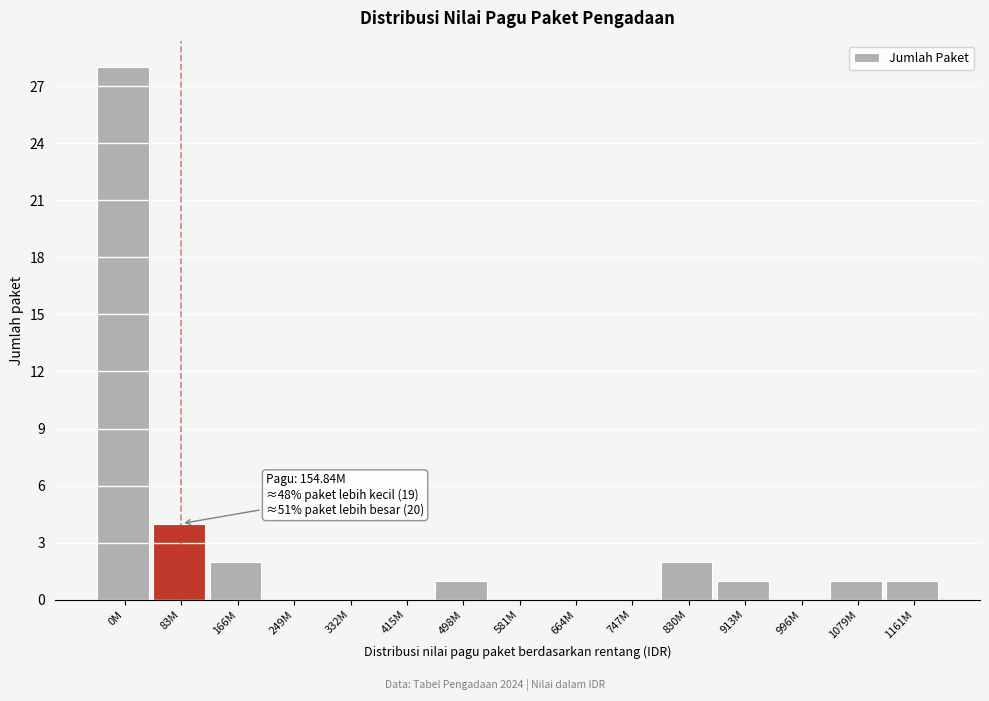

Reading left to right, extract all data points from this chart.

0M=28	83M=4	166M=2	249M=0	332M=0	415M=0	498M=1	581M=0	664M=0	747M=0	830M=2	913M=1	996M=0	1079M=1	1161M=1